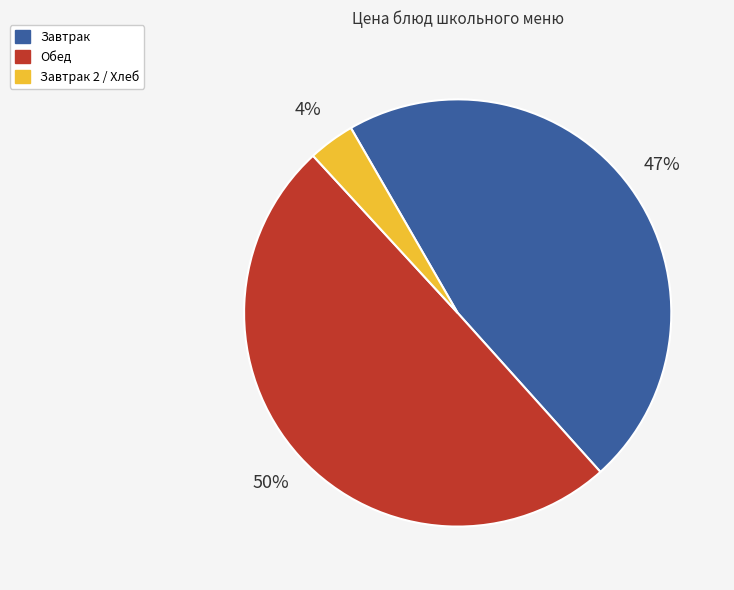

To the nearest percent, what is the average slice percentage?

33%